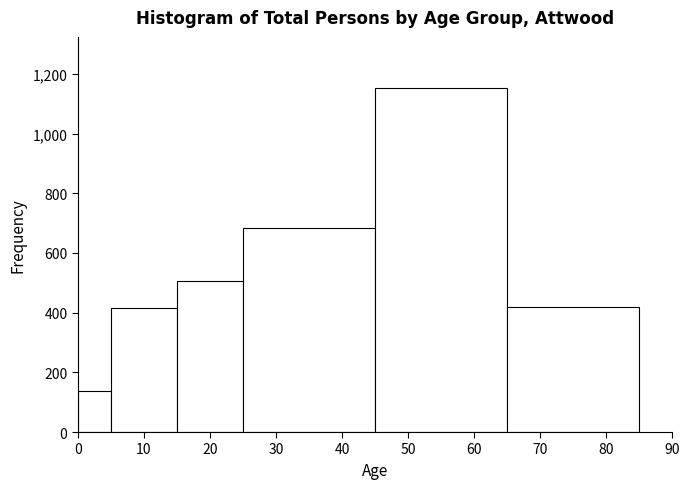

How tall is the bar that spans 65 to 85 on the x-axis? The values are not printed on the chart, so give them approximately, as read against the axis.

420